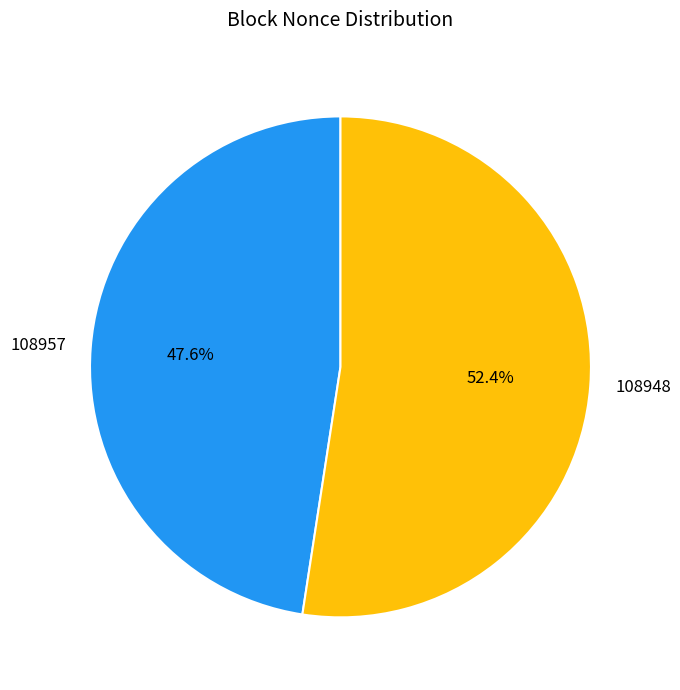

What portion of the pie excludes 108948?

47.6%